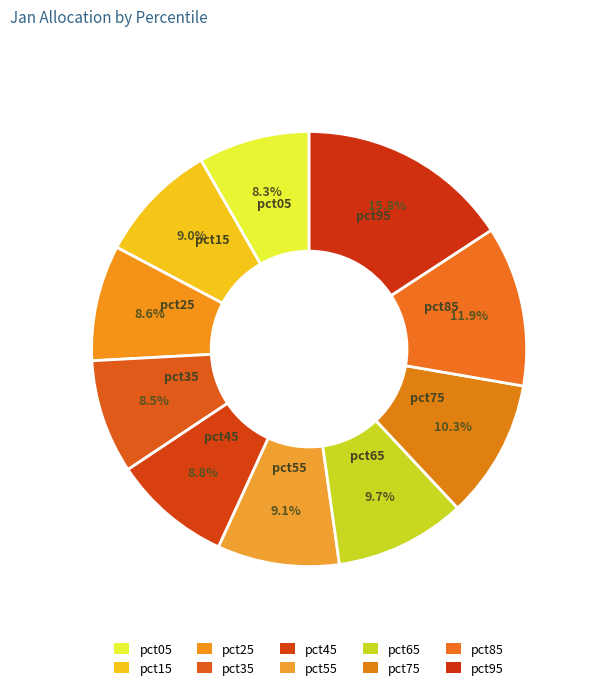

Count the number of slices in the pie.

10